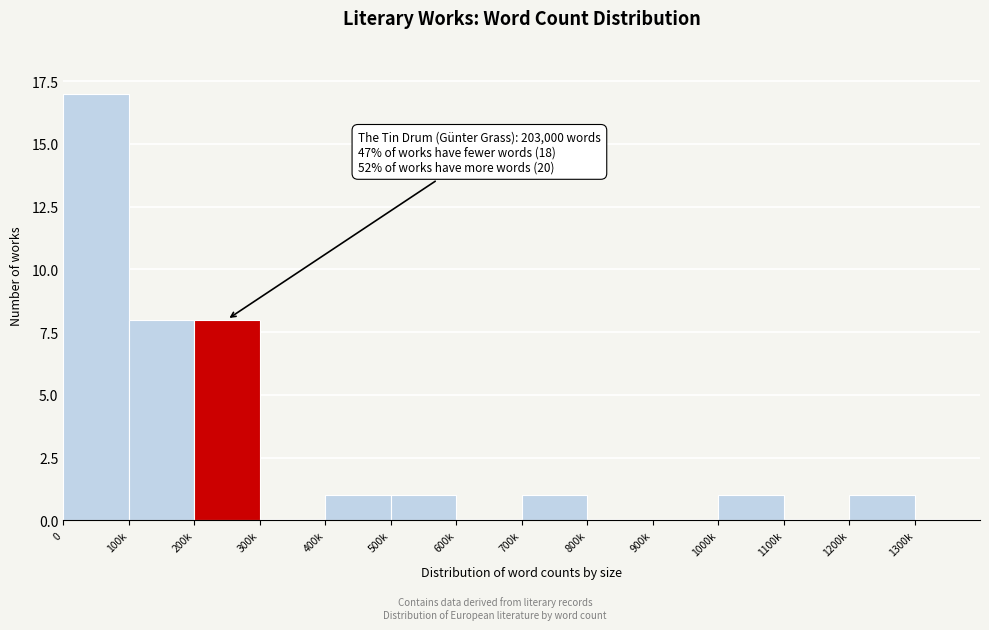

Reading left to right, extract all data points from this chart.

0=17	100k=8	200k=8	300k=0	400k=1	500k=1	600k=0	700k=1	800k=0	900k=0	1000k=1	1100k=0	1200k=1